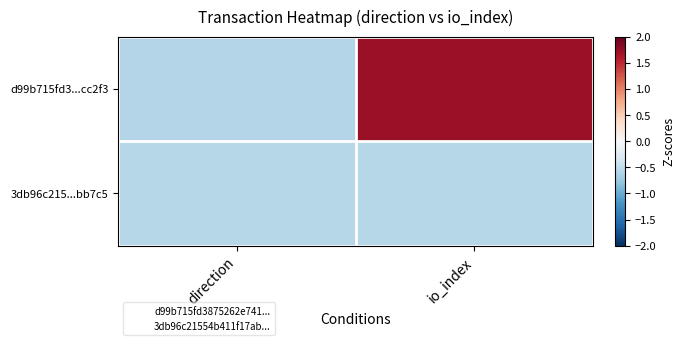

At how many categories does at least one series exceed 0?

1